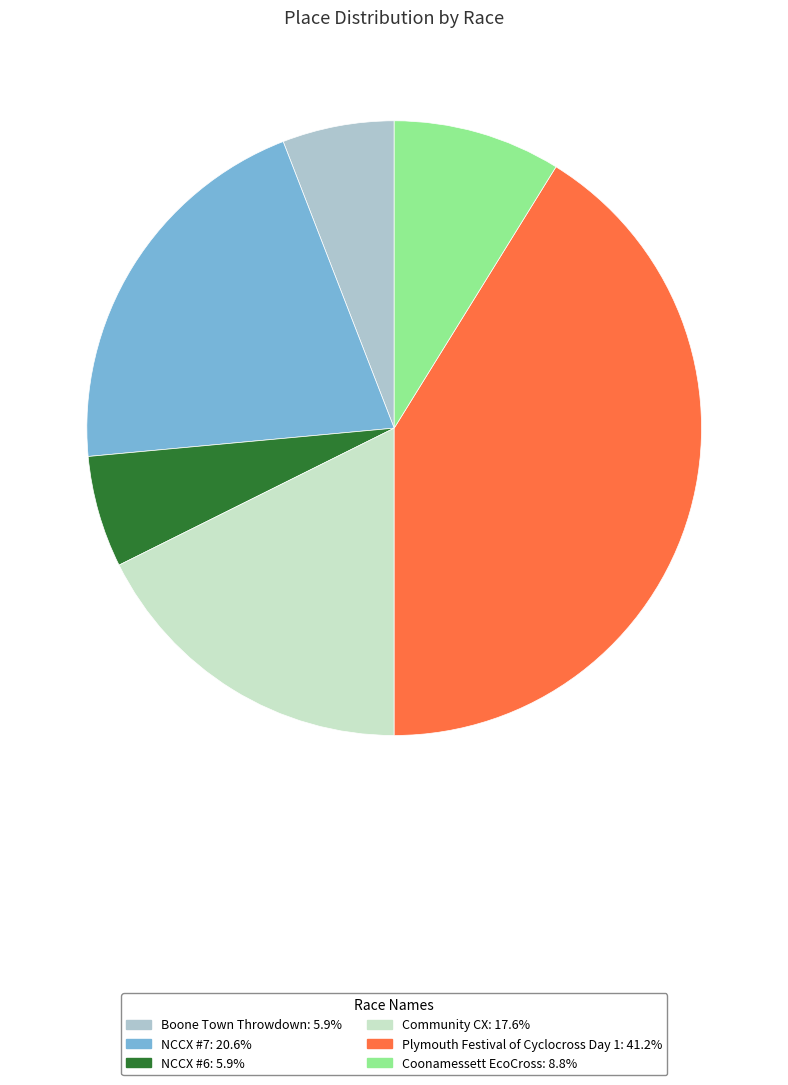

True or false: NCCX #7 accounts for 21% of the total.

True